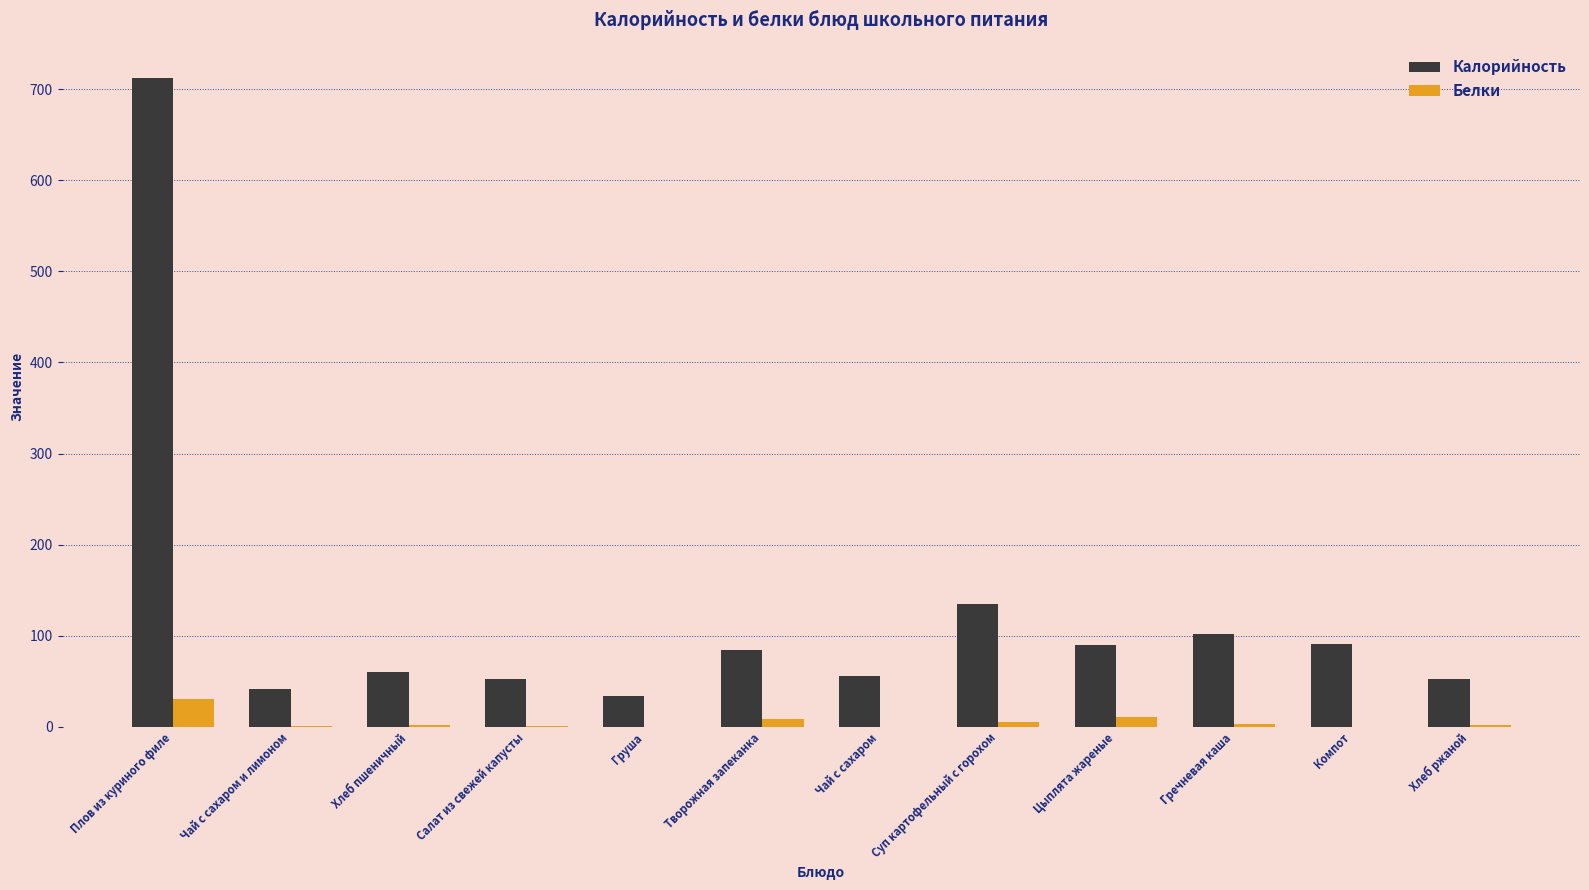

Which series has the largest total across all categories?

Калорийность